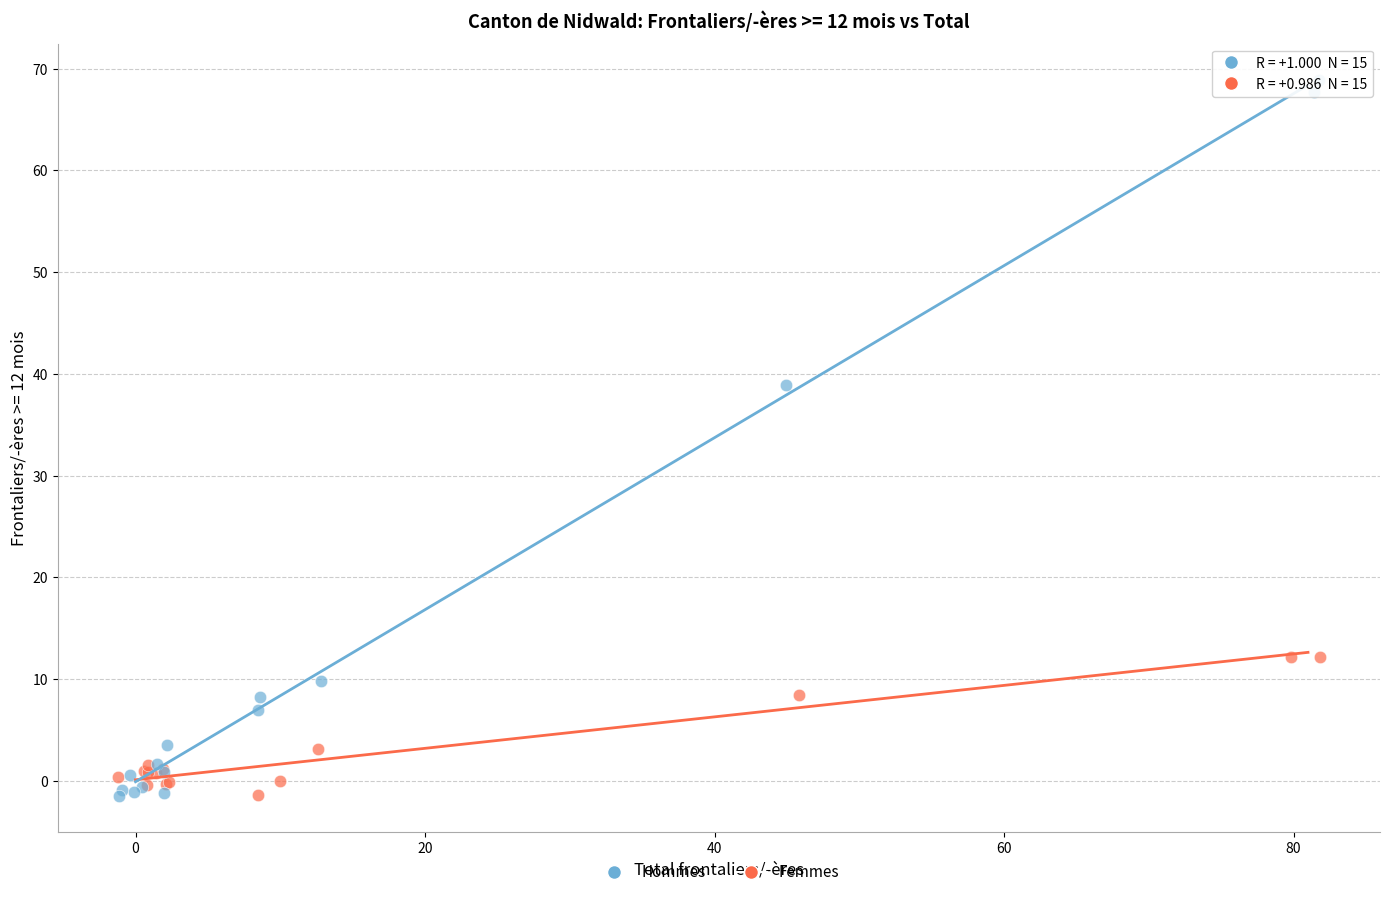

Which series contains the highest Y value?

Hommes